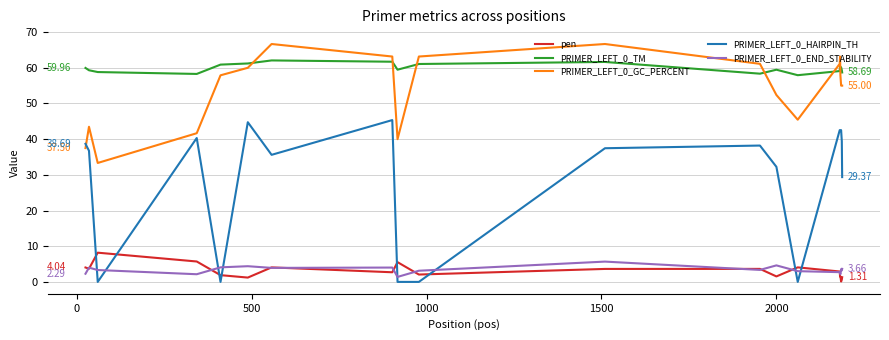

Rank the series by their maximum value, from lowest to highest.

PRIMER_LEFT_0_END_STABILITY, pen, PRIMER_LEFT_0_HAIRPIN_TH, PRIMER_LEFT_0_TM, PRIMER_LEFT_0_GC_PERCENT